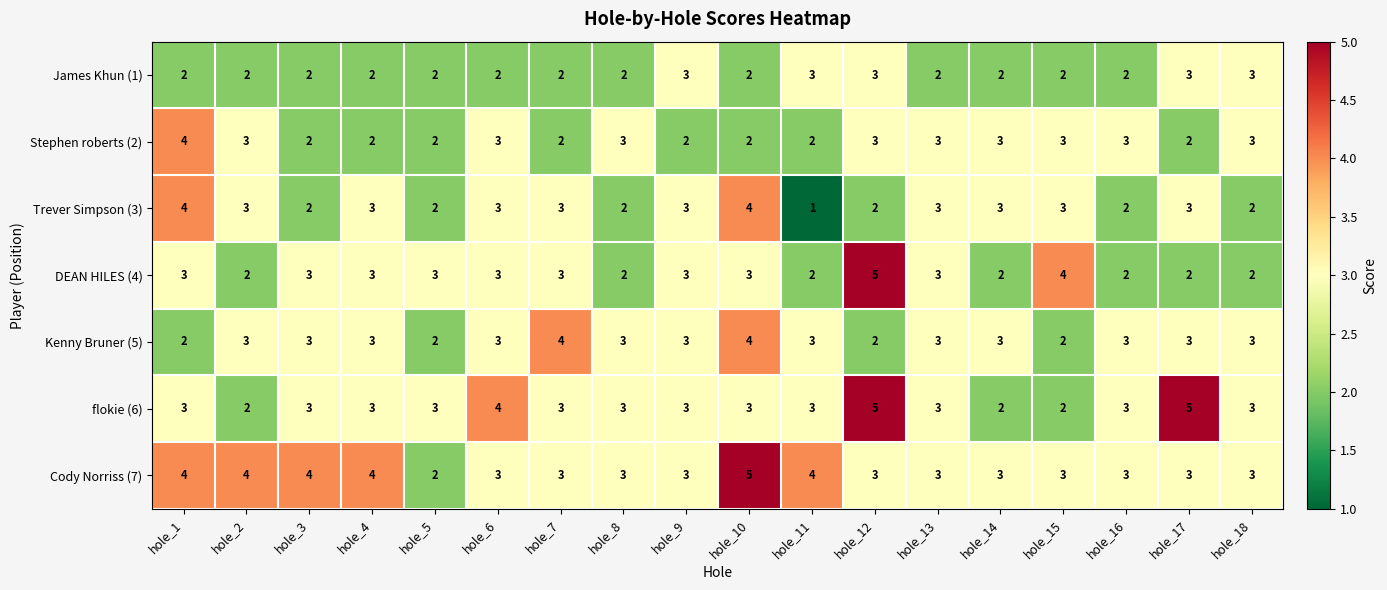

The value of Kenny Bruner (5) at hole_9 is 5. True or false?

False